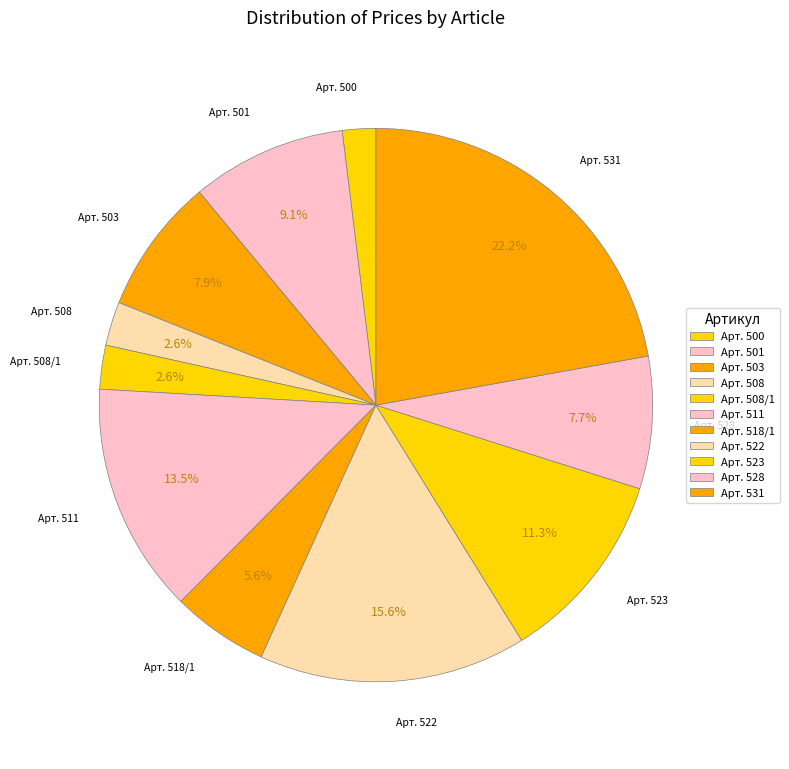

Does Арт. 508 account for over 50% of the chart?

No